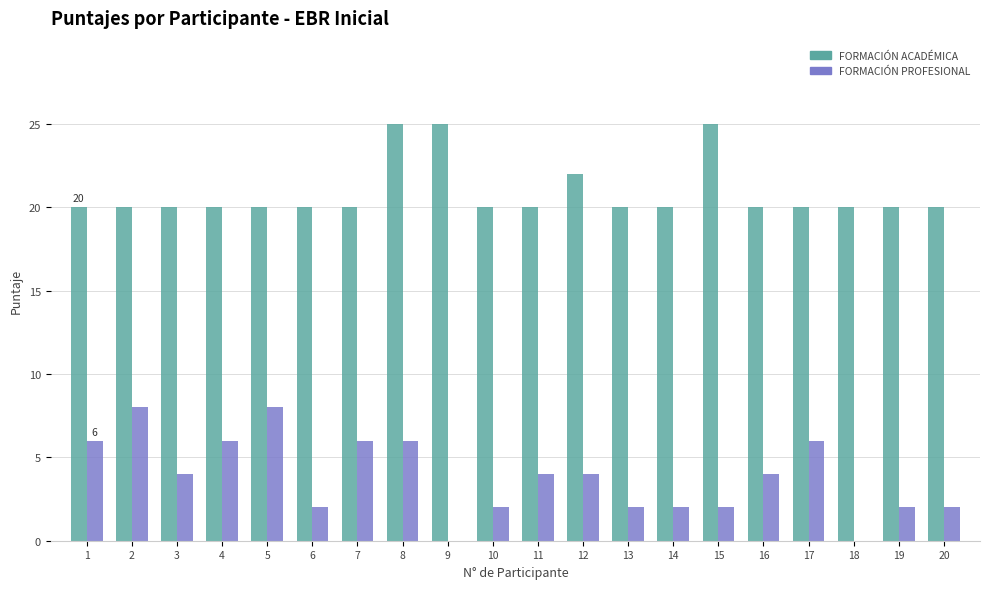

Which series has the largest total across all categories?

FORMACIÓN ACADÉMICA